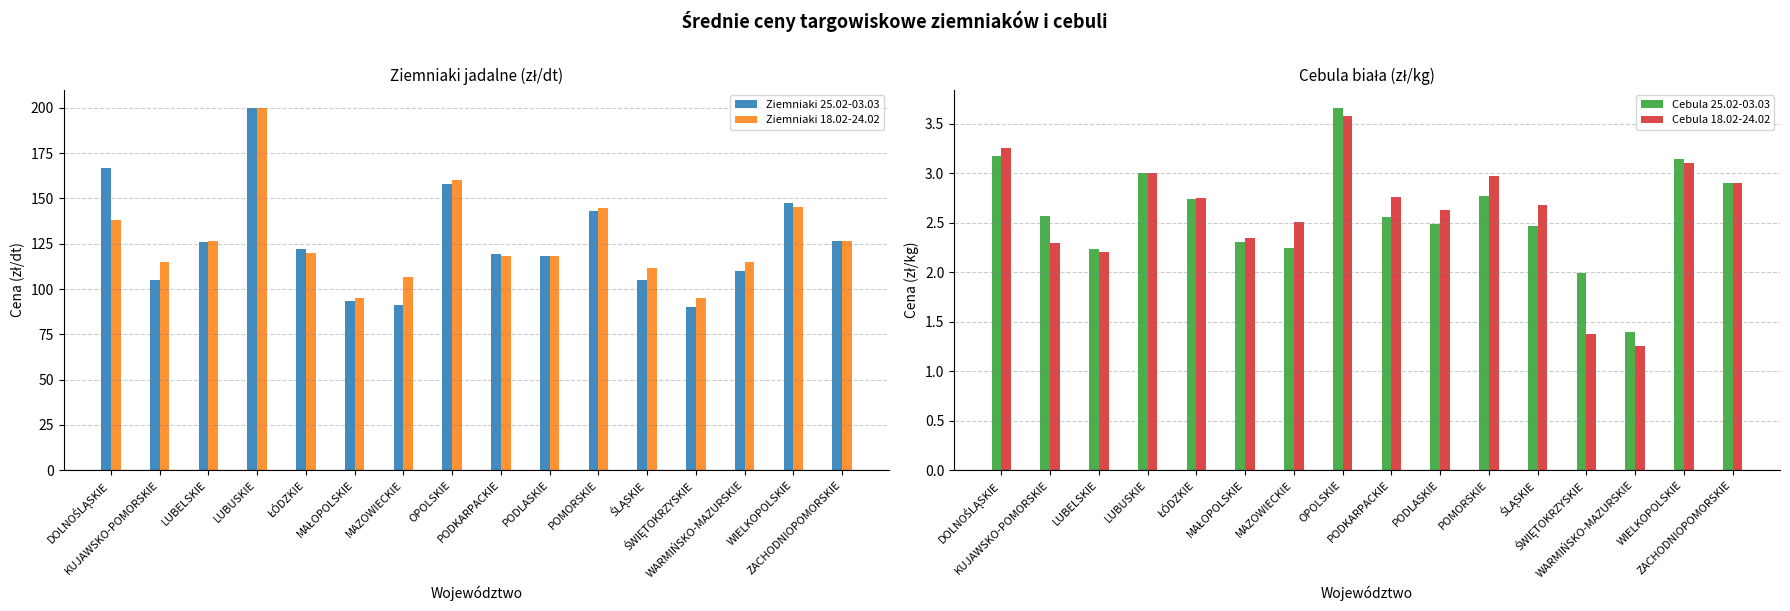

True or false: Cebula 18.02-24.02 has a value of 4.9 at POMORSKIE.

False